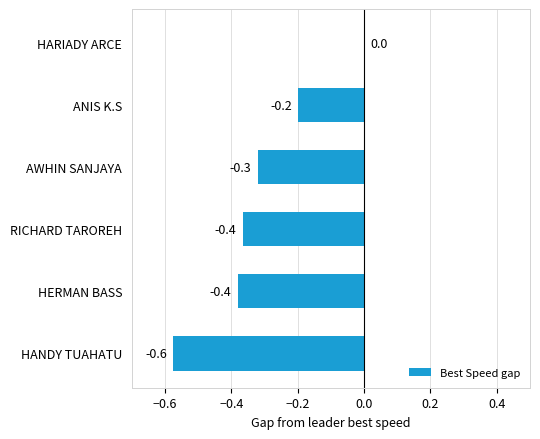

Between HARIADY ARCE and RICHARD TAROREH, which is larger?

HARIADY ARCE